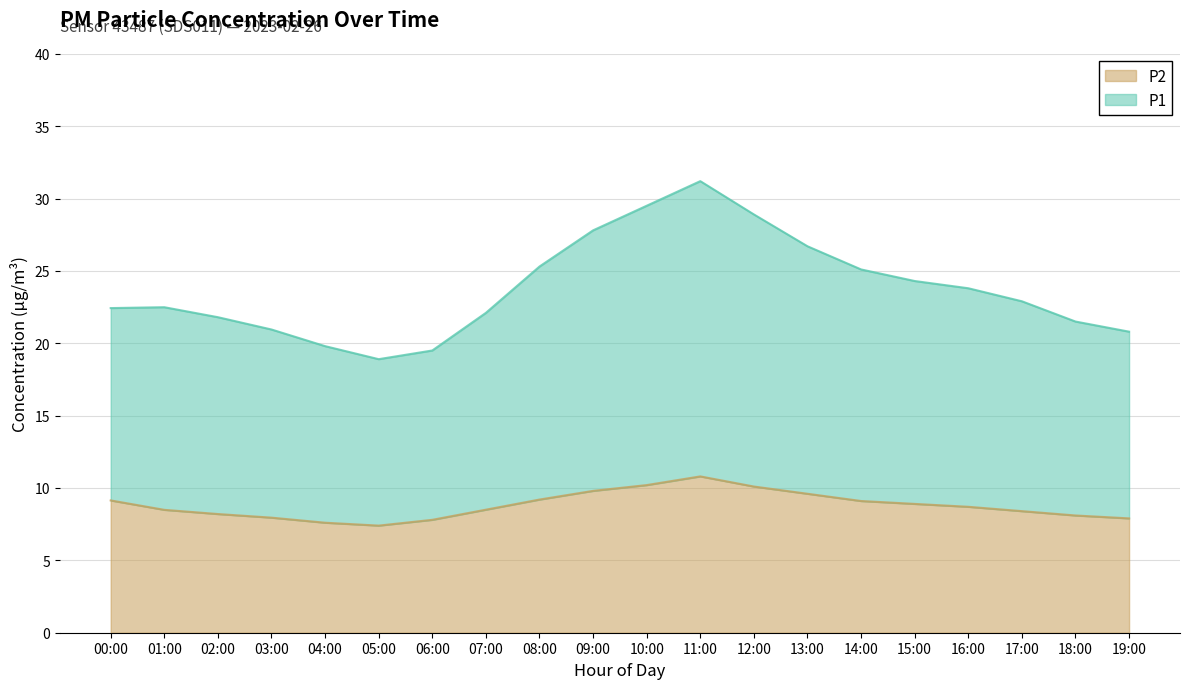

True or false: P1 and P2 intersect in this chart.

False